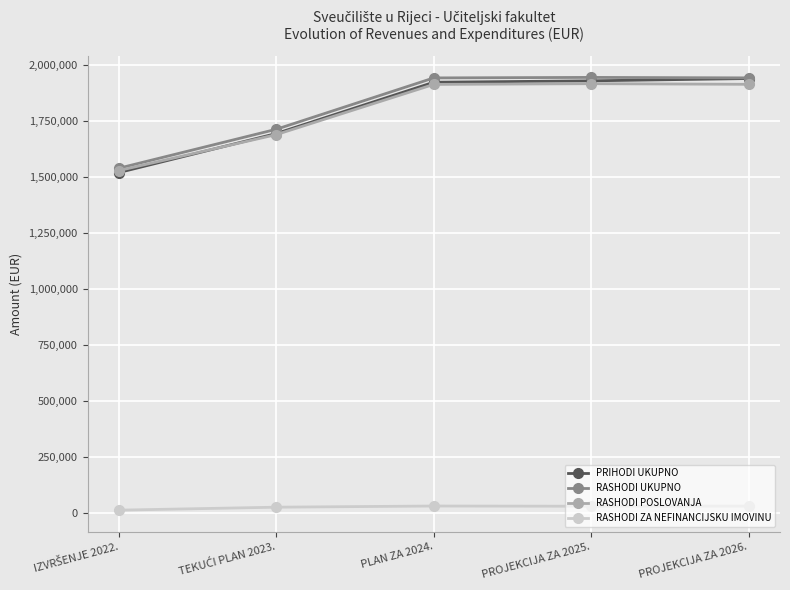

Which series has the widest spread of values?

PRIHODI UKUPNO